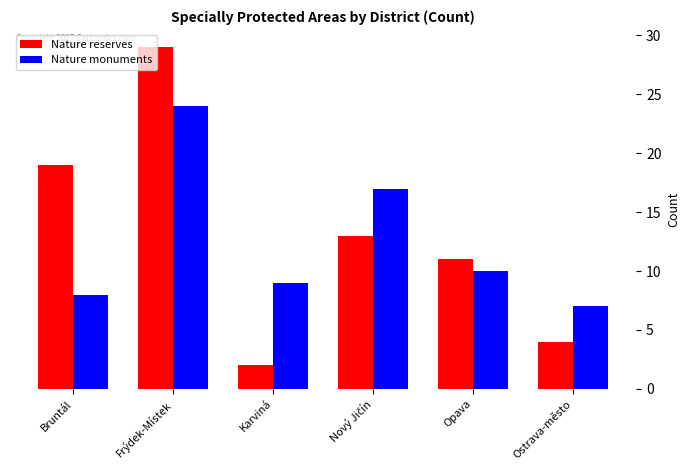

What are all the series names shown in the legend?

Nature reserves, Nature monuments